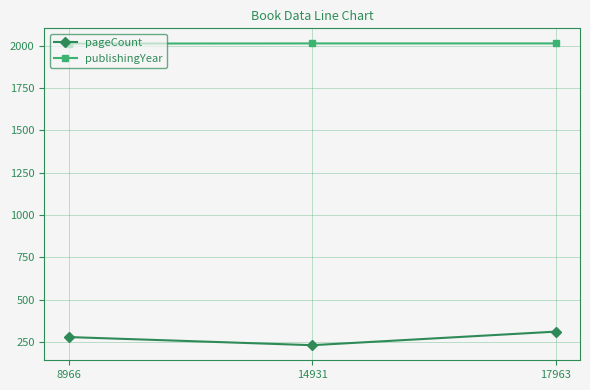

What is the spread (max minus min) of values at 8966?

1732